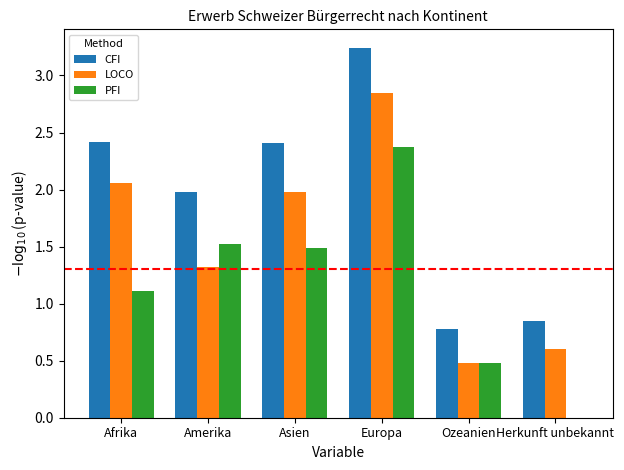

What is the total value across all series at Afrika?

5.6